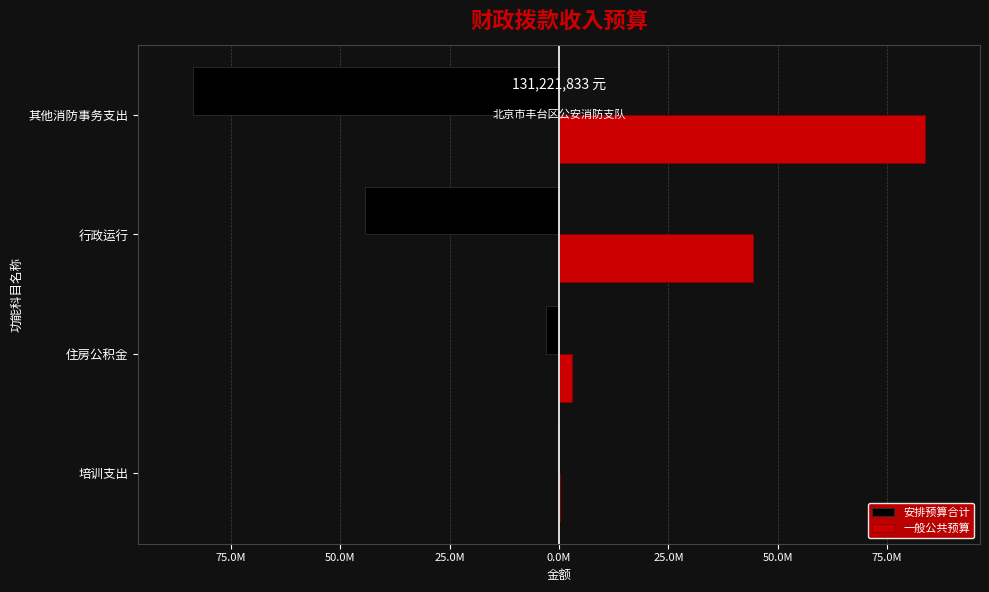

Which series has the largest range (max minus min)?

安排预算合计